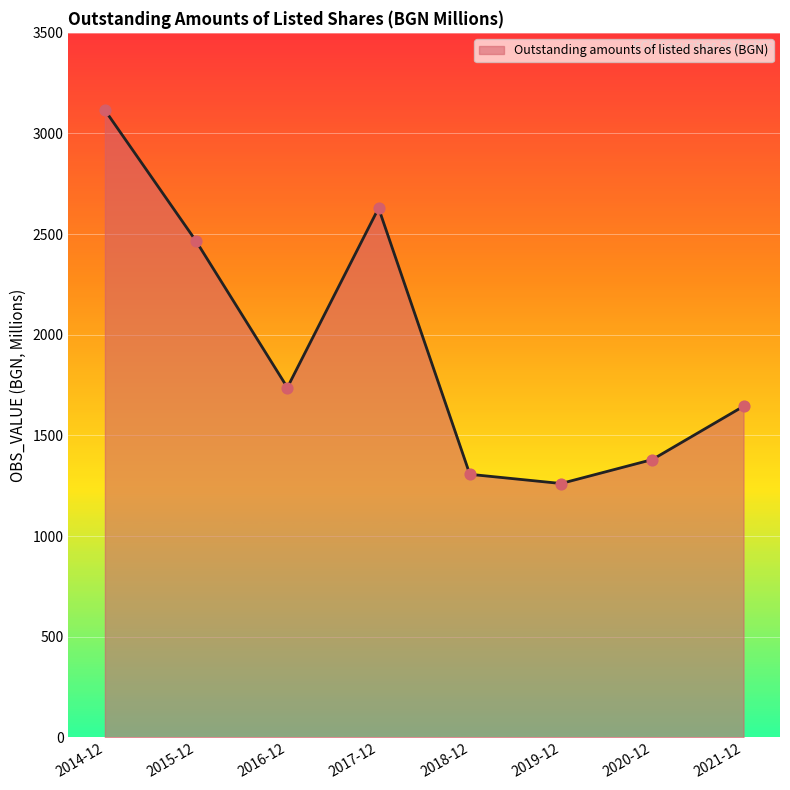

What is the change in value from 2020-12 to 2021-12?

+264.7